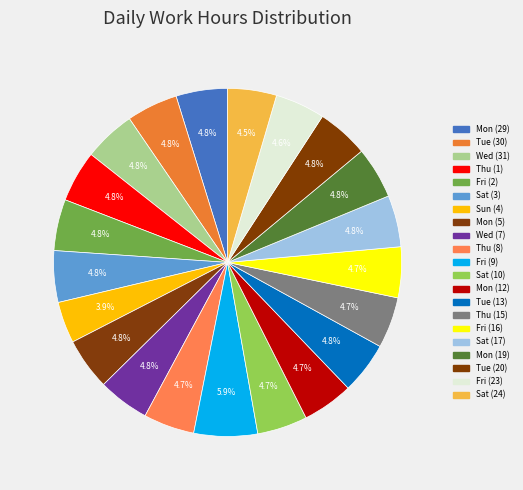

True or false: Sat (24) accounts for 5% of the total.

True